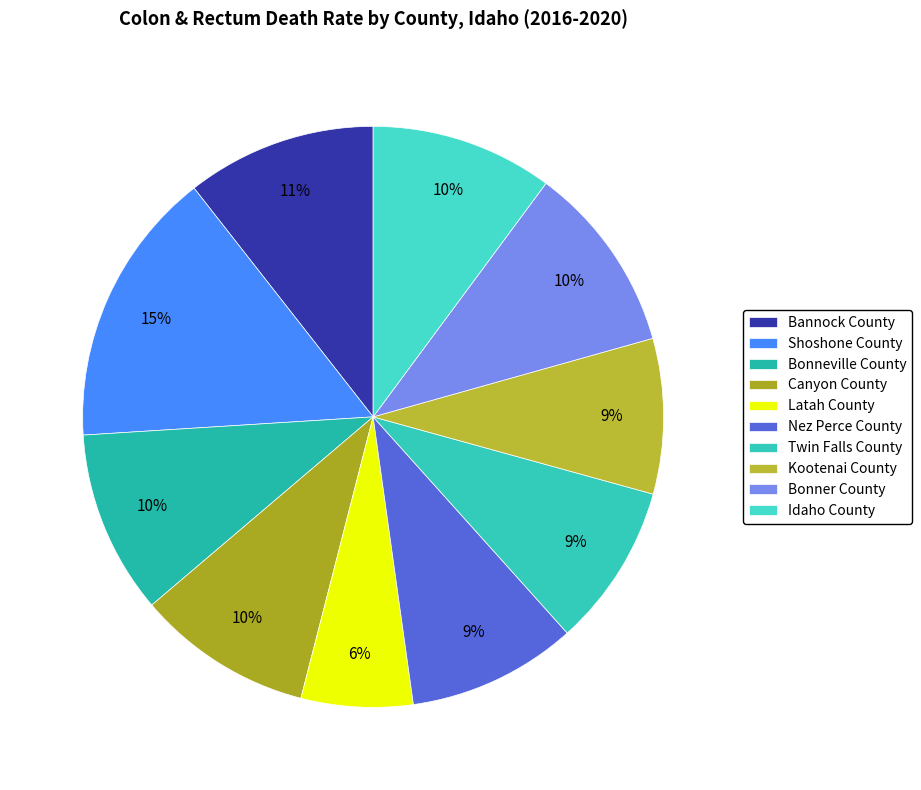

What is the smallest slice in the pie chart?

Latah County